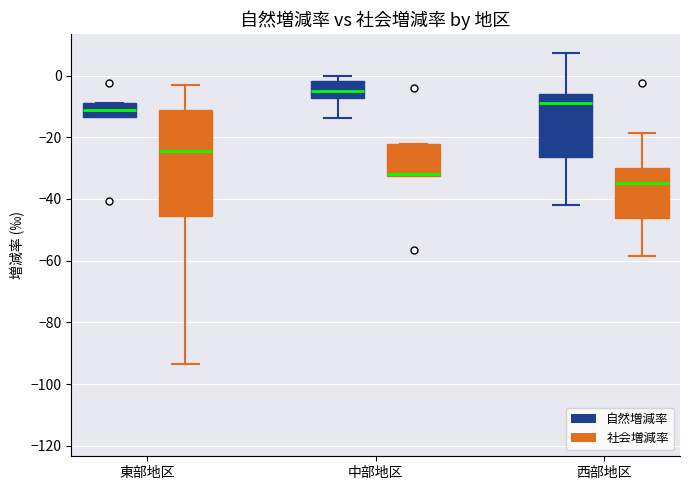

Which box has the highest median line?

中部地区 (自然増減率)